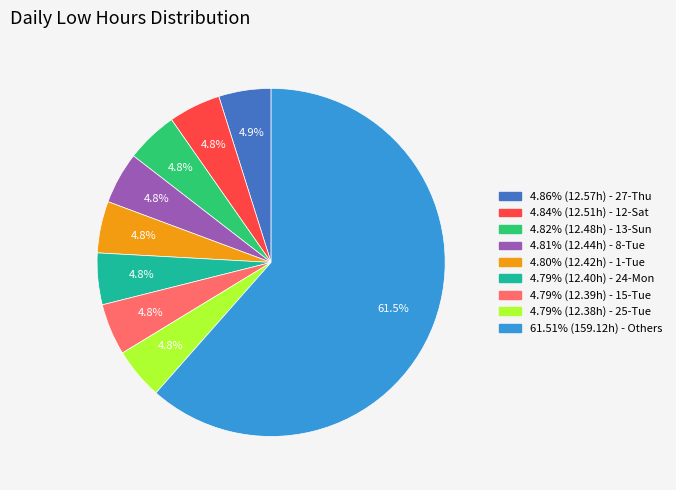

How many segments does this pie chart have?

9